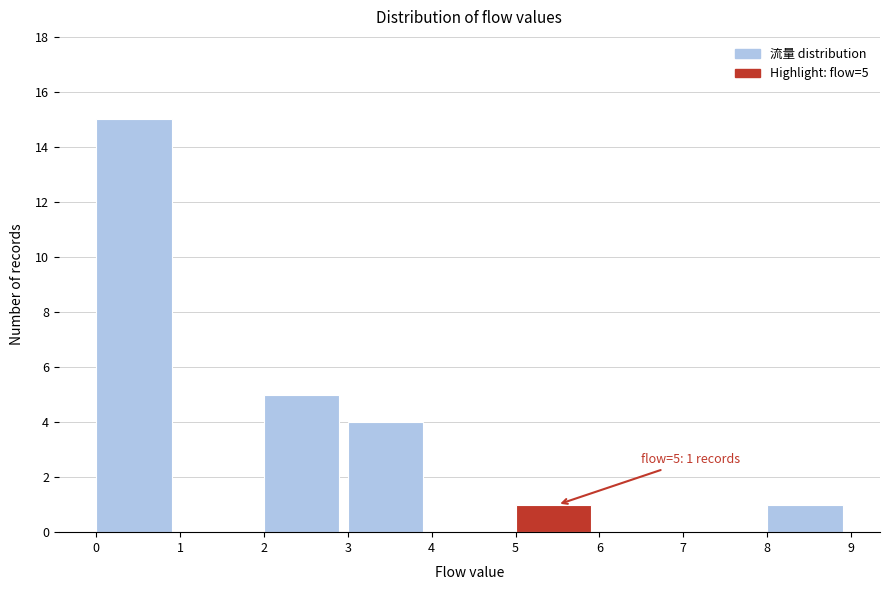

Over which range of the x-axis is the bar tallest?

0 to 1